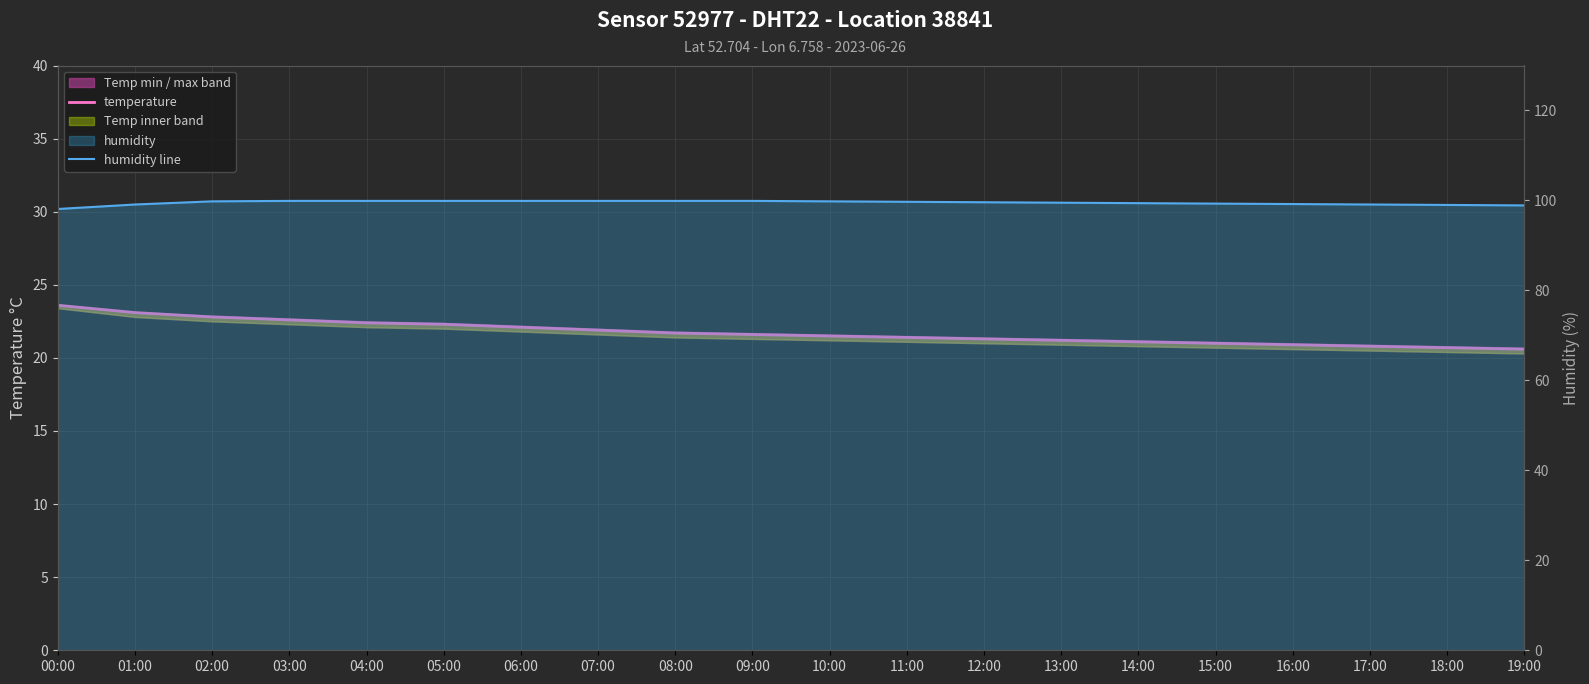

Where does the humidity line series first go above 99?

01:00